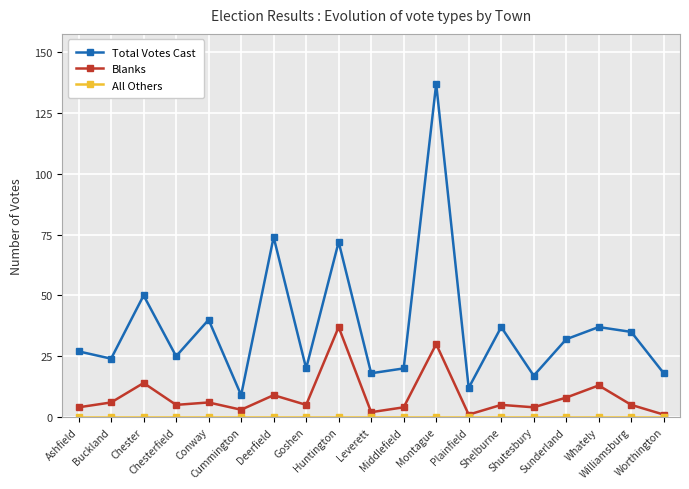

Which series has the largest total across all categories?

Total Votes Cast